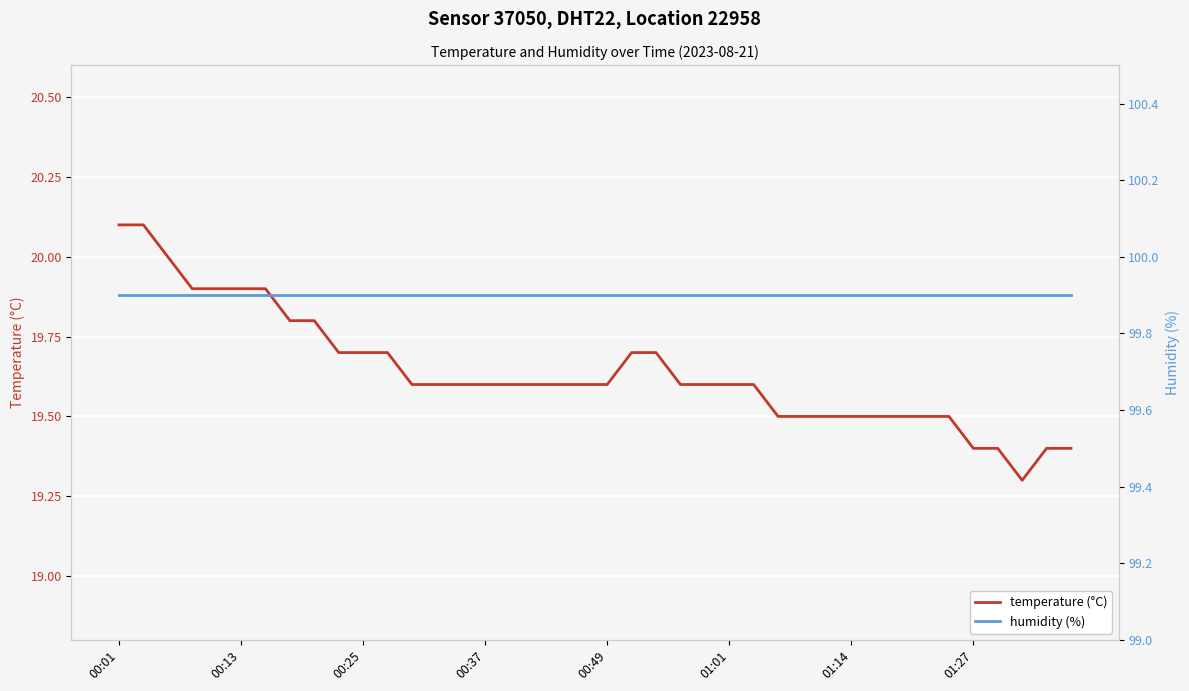

True or false: temperature (°C) and humidity (%) intersect in this chart.

False